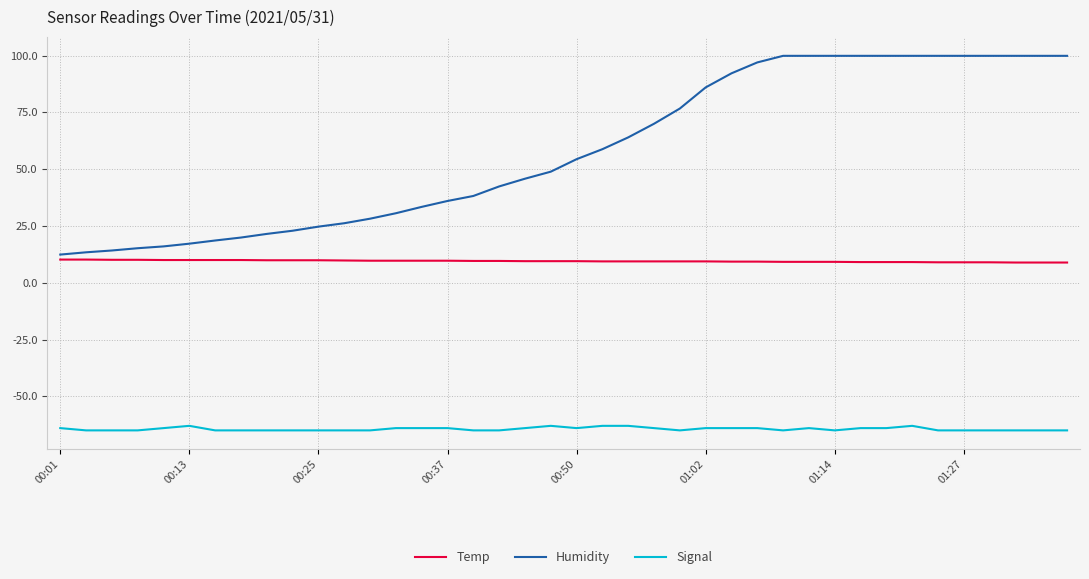

True or false: Signal and Temp cross at least once.

False